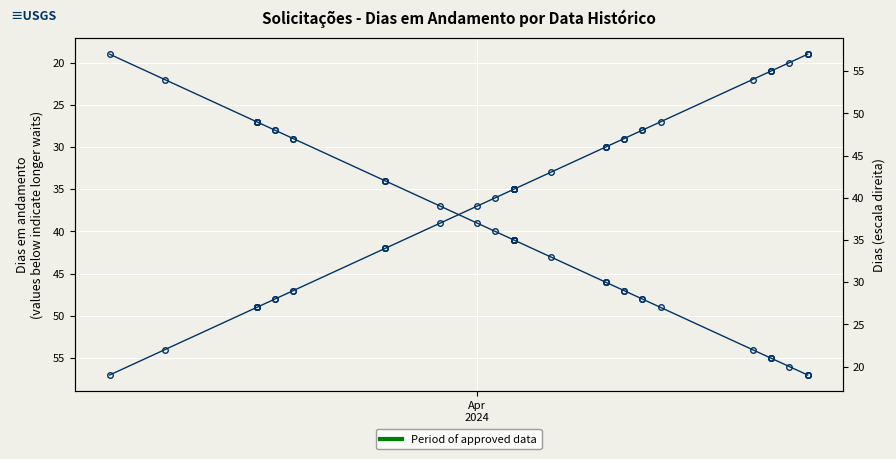

The dias series shows 15 at 29. True or false?

False